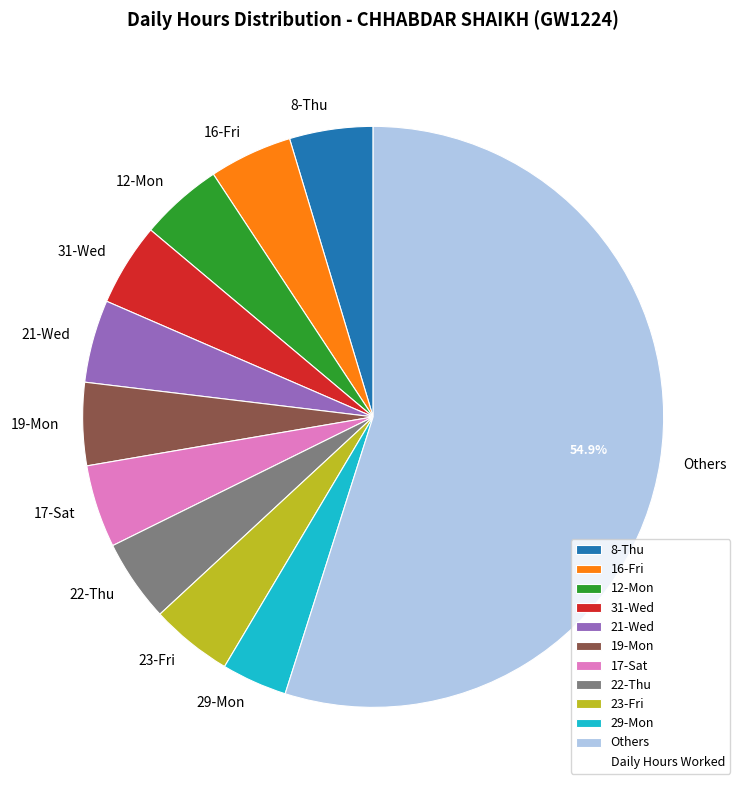

Count the number of slices in the pie.

11